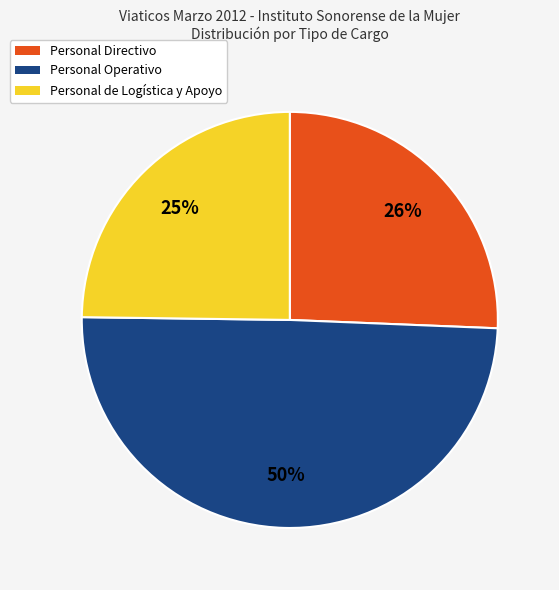

Is there any slice that represents more than half of the pie?

No